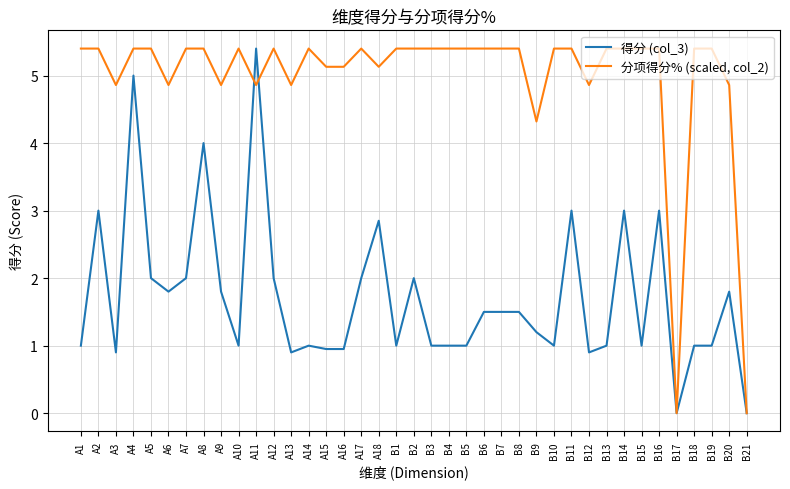

What position from the right is B14?

8